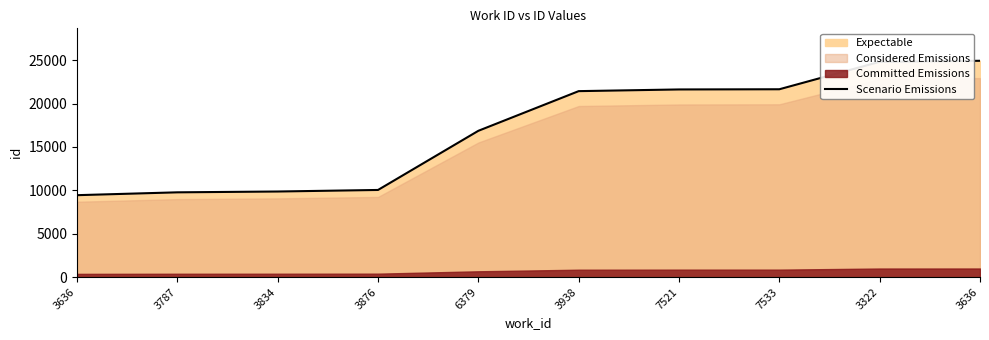

The value at 3636 is 9443. True or false?

True